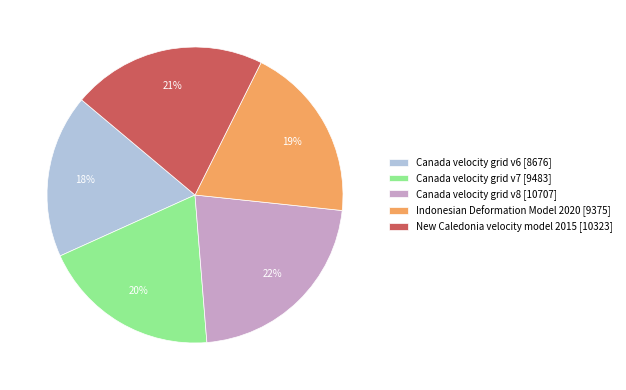

The Canada velocity grid v6 slice represents 8% of the pie. True or false?

False